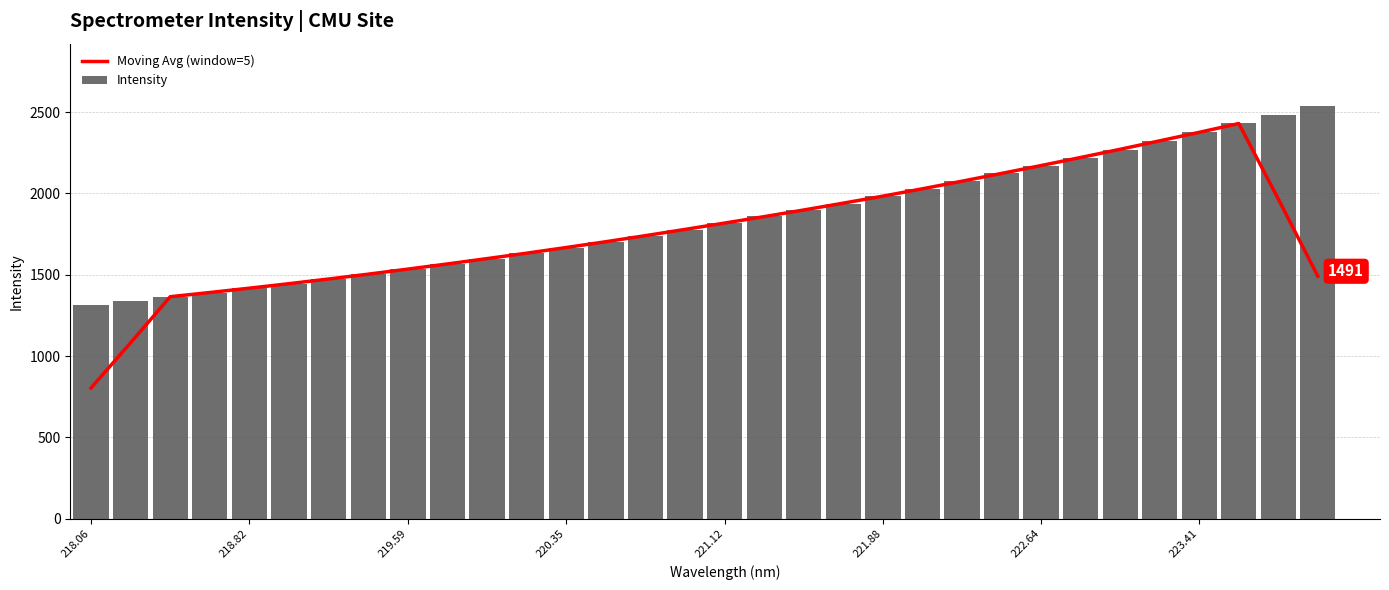

Reading left to right, extract all data points from this chart.

Moving Avg (window=5): 803.5	1081.6	1365.0	1390.9	1417.7	1445.3	1474.0	1503.8	1534.9	1566.6	1599.5	1632.9	1667.7	1703.4	1740.7	1779.0	1818.1	1857.6	1898.5	1940.7	1983.7	2029.0	2075.7	2123.5	2171.9	2221.5	2272.0	2324.0	2376.3	2430.4	1966.0	1490.9
Intensity: 1314.4	1338.6	1364.3	1390.9	1417.0	1443.7	1472.4	1502.4	1534.6	1565.7	1599.4	1631.0	1666.8	1701.7	1739.8	1777.7	1817.3	1858.7	1896.9	1937.4	1982.3	2028.0	2073.9	2123.2	2171.2	2221.2	2270.3	2321.9	2375.6	2431.2	2482.6	2540.6